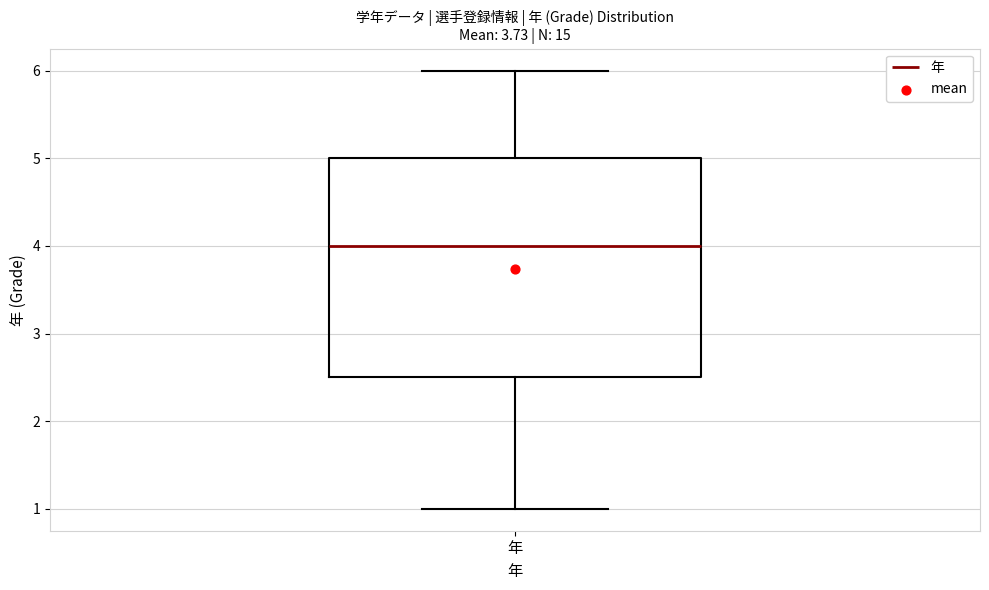

Read this box plot against the y-axis: the position of the median line, the range covered by the box, and the ends of both whiskers. The values are not printed on the chart, so give them approximately, as read against the axis.

median 4.0, box 2.5 to 5.0, whiskers 1.0 to 6.0